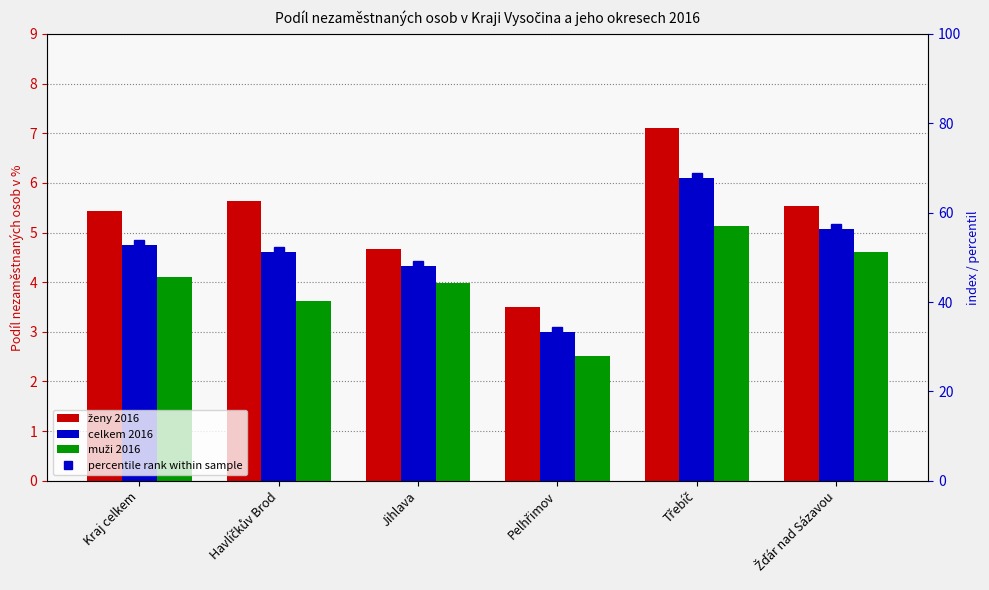

True or false: ženy 2016 has a value of 1.1 at Jihlava.

False